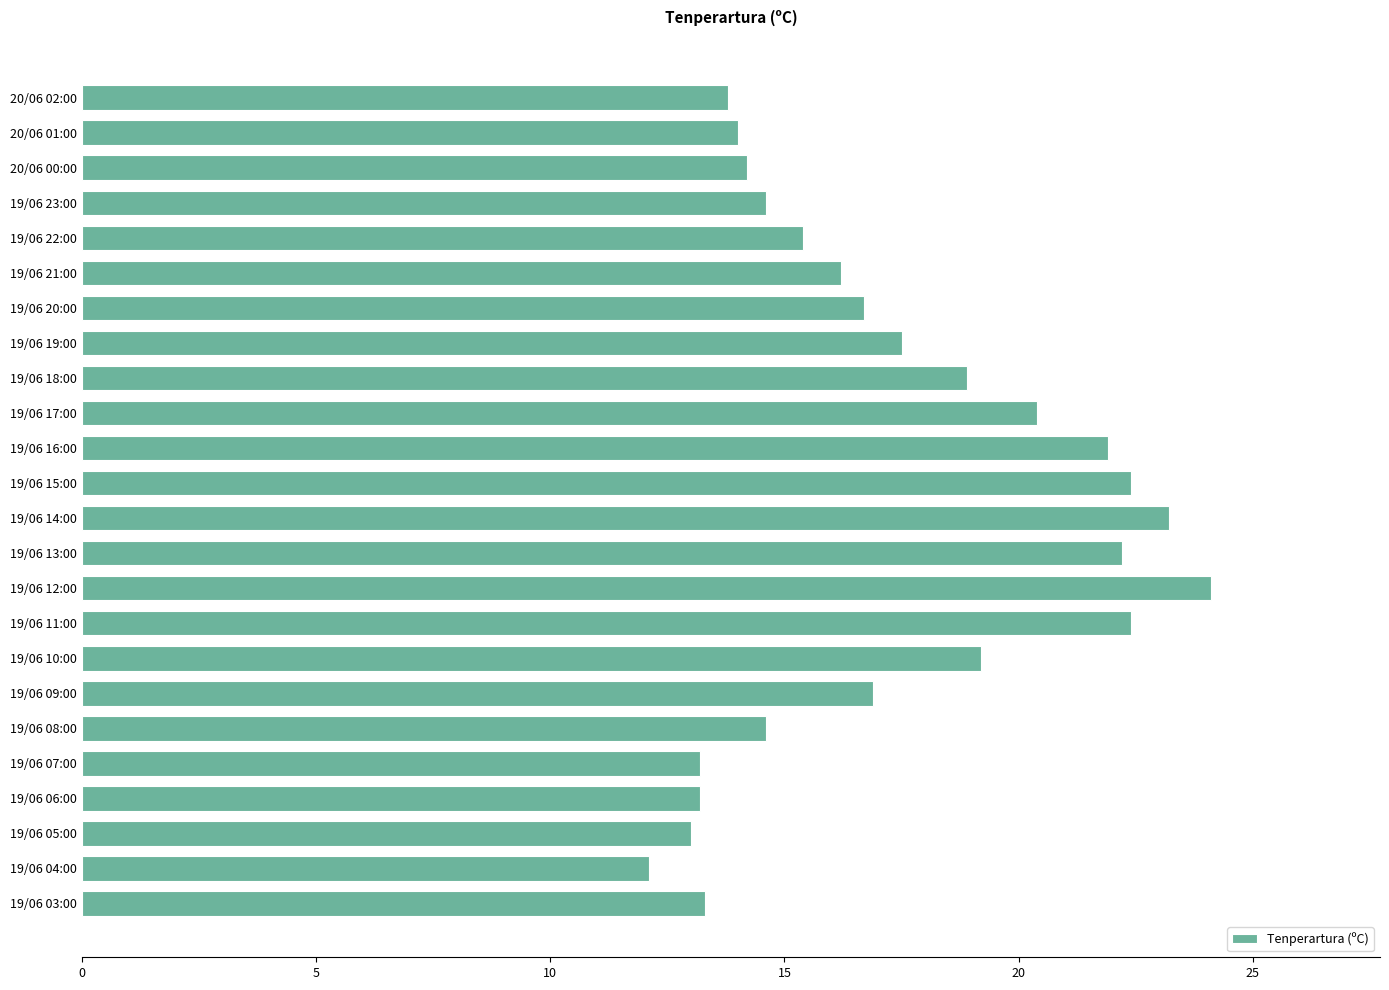

How many data points are above 16?

13